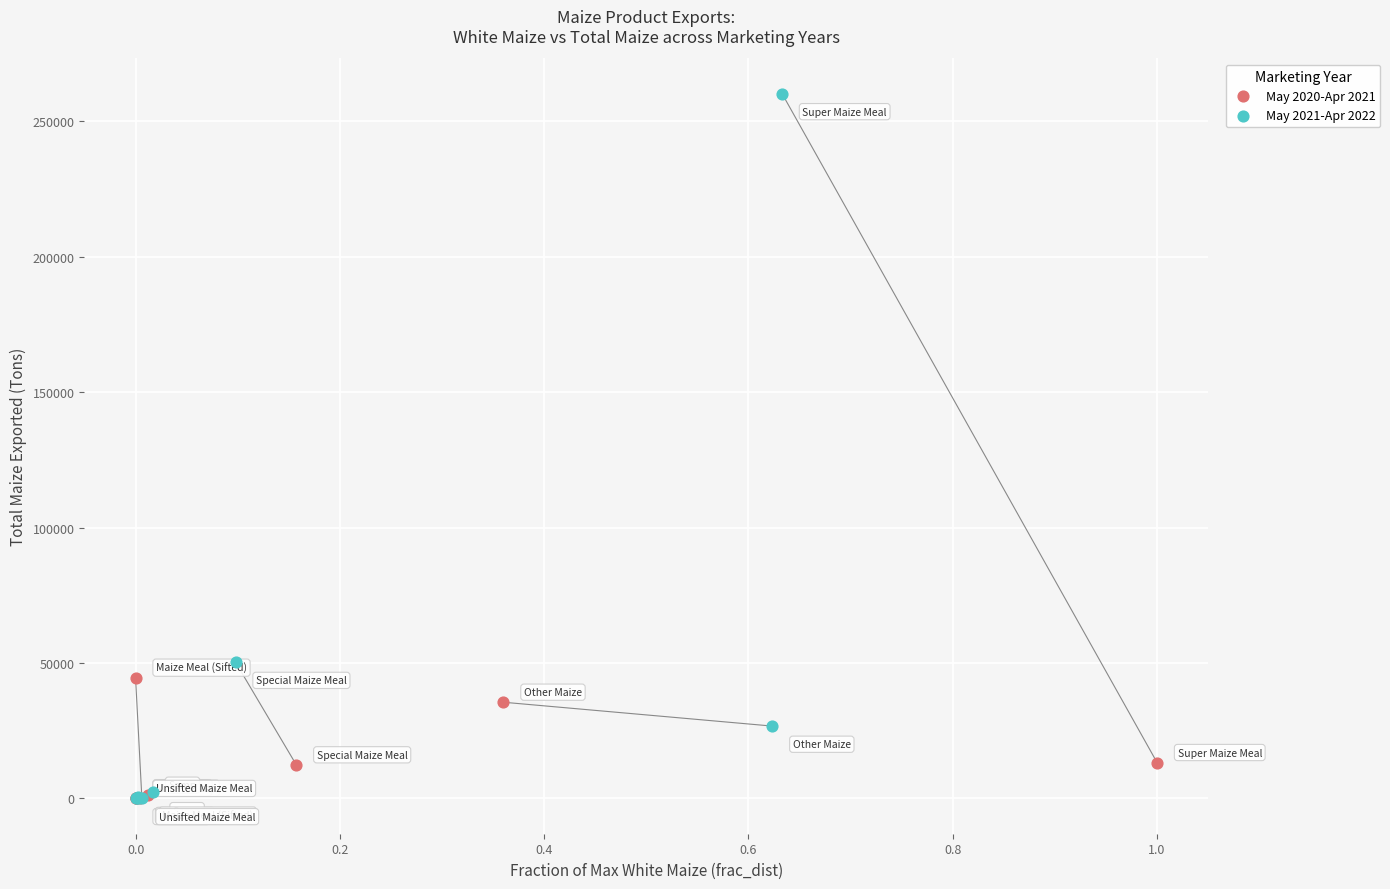

Which series has the widest spread of Y values?

May 2021-Apr 2022